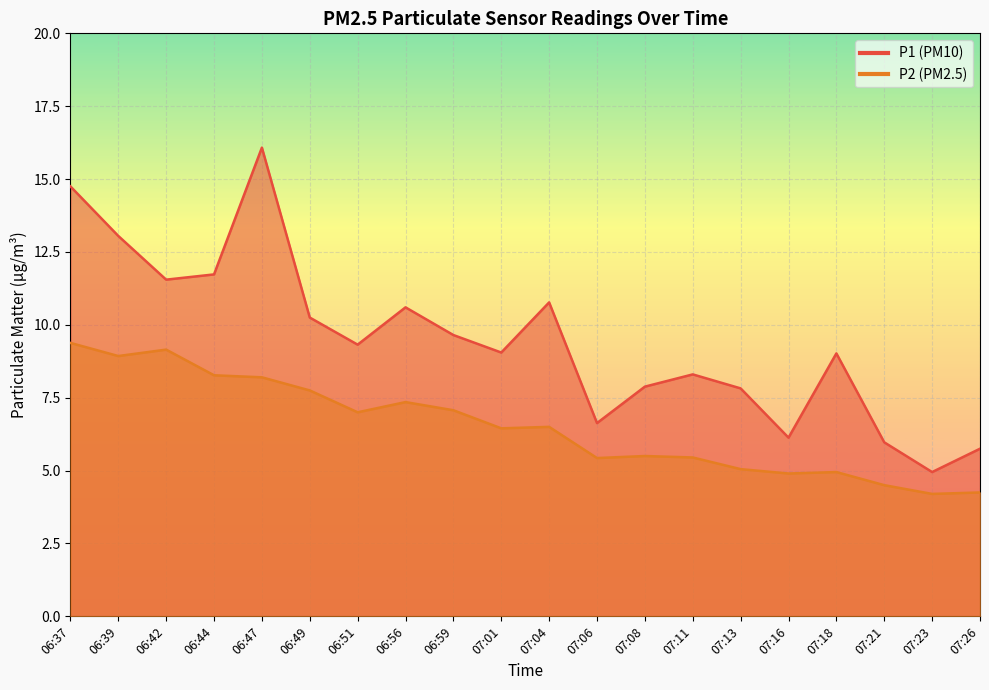

What value does the P1 series have at 07:18?

9.0